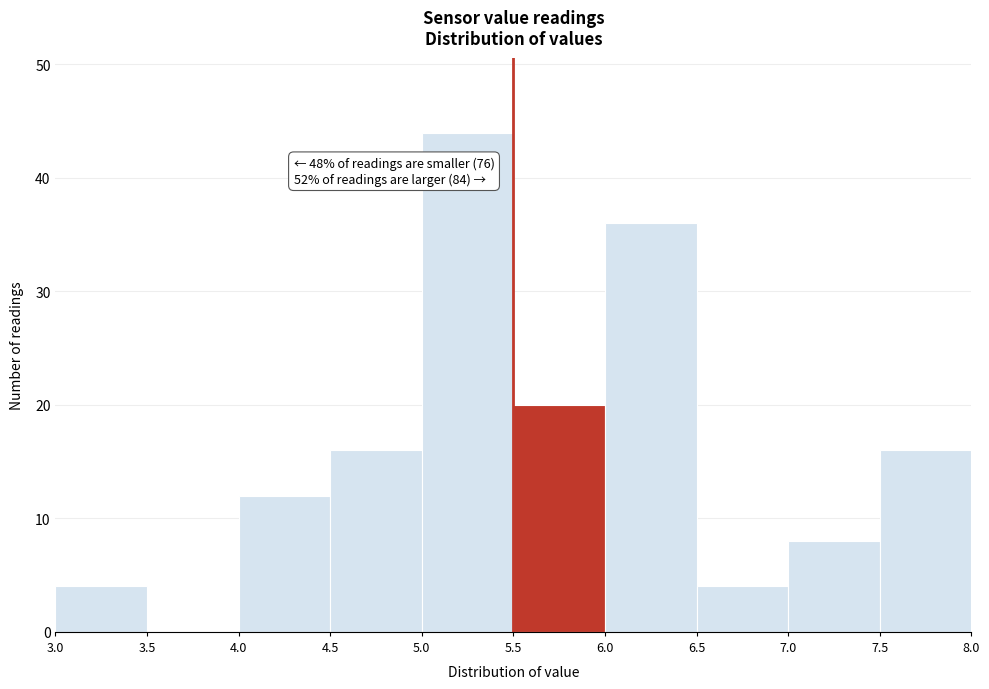

Which range on the x-axis has the tallest bar?

5.0 to 5.5